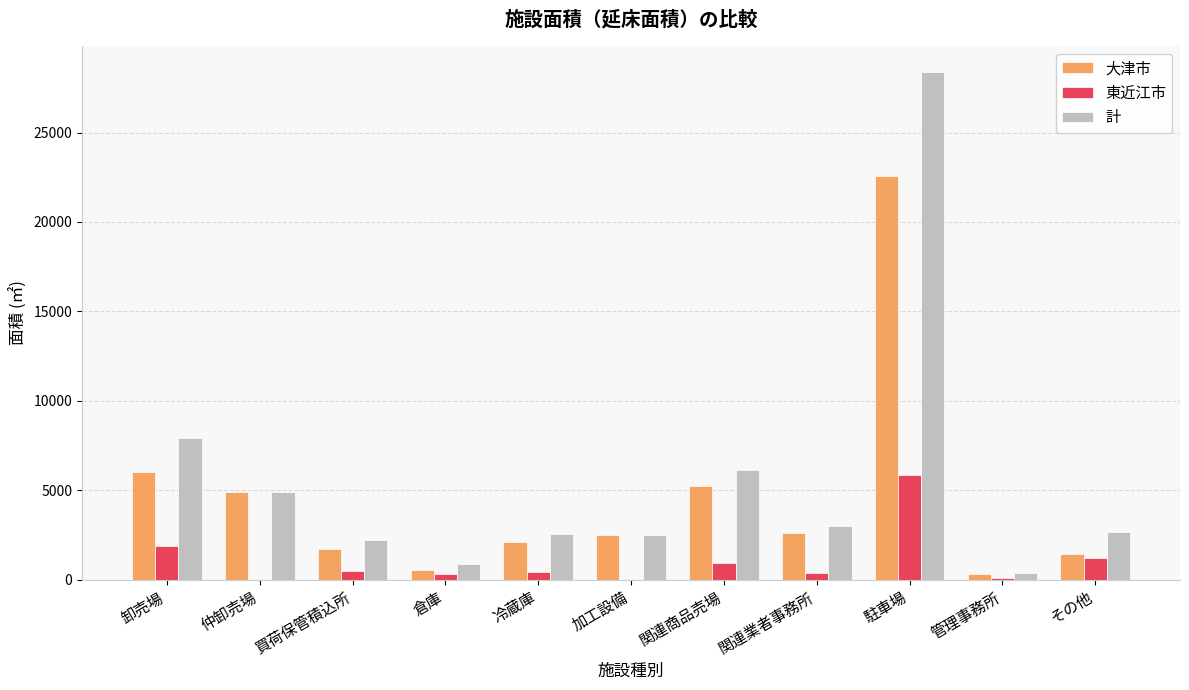

Is the value of 大津市 at 管理事務所 greater than the value of 計 at 関連業者事務所?

No